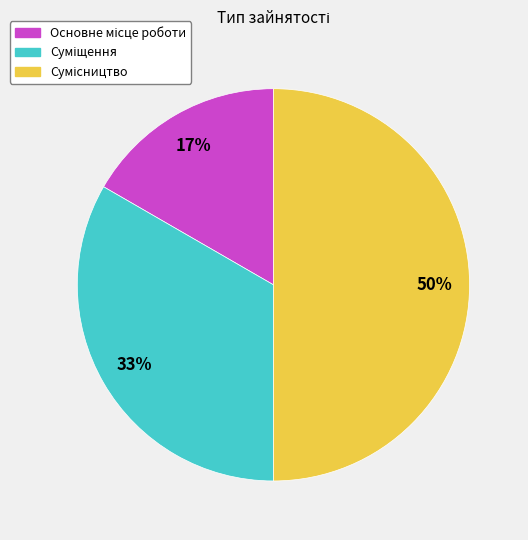

To the nearest percent, what is the difference between the largest and smallest slice percentages?

33%